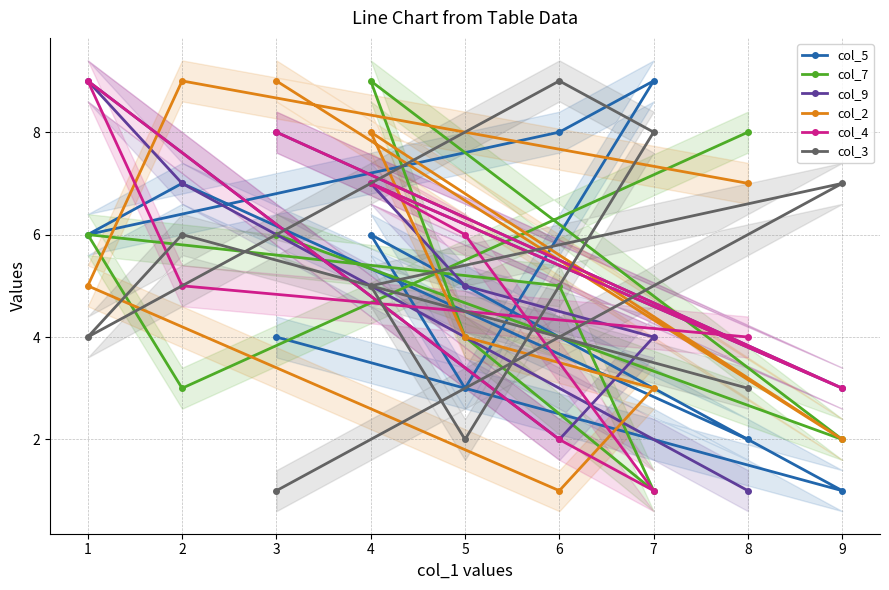

Is this an area chart (filled region under the line)?

No